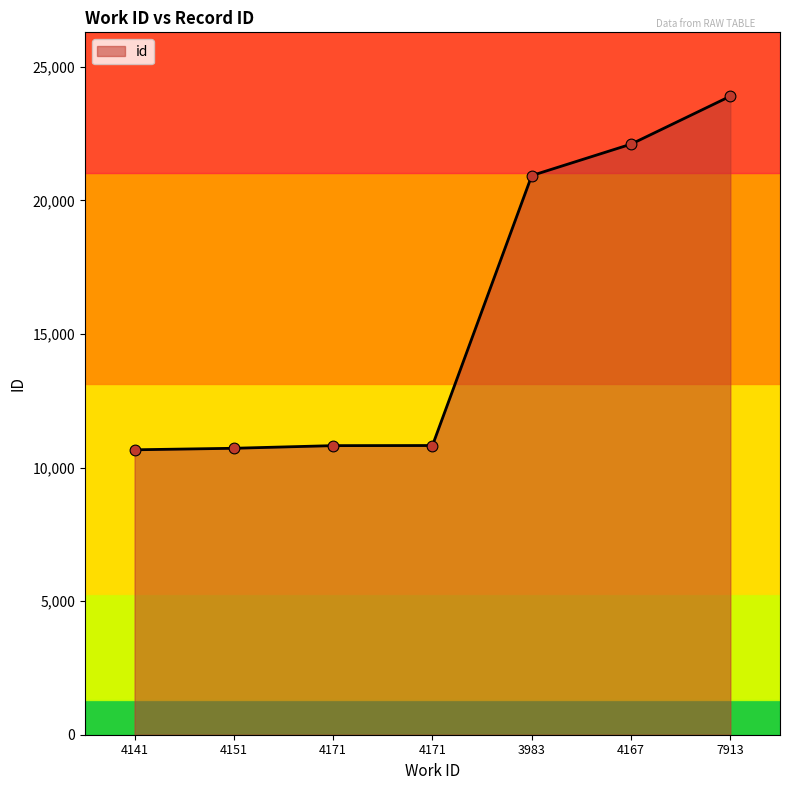

What is the change in value from 3983 to 7913?

+2971